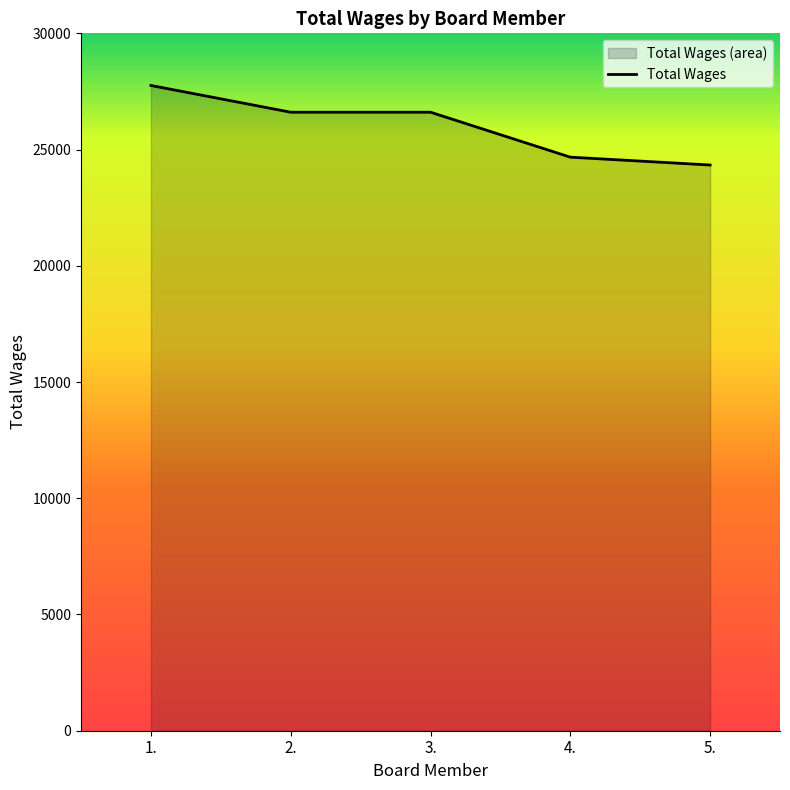

True or false: the data shows 11992 at 1..

False